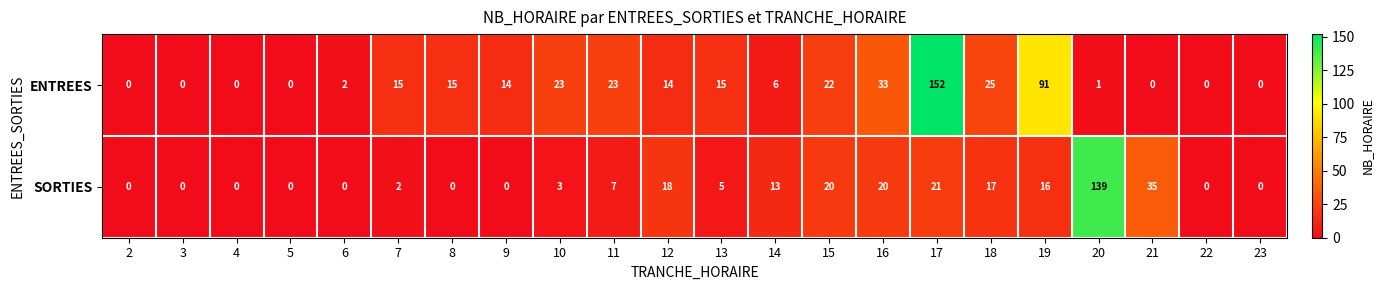

How many values in the ENTREES series are below 14?

10